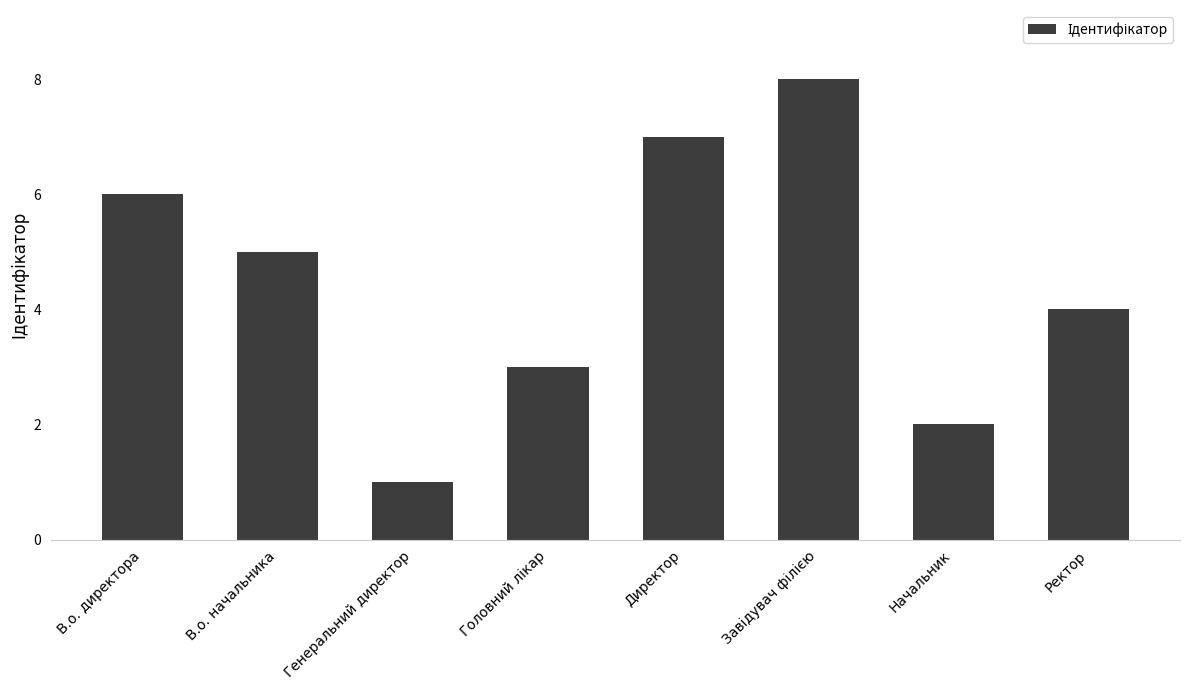

The value at Начальник is 1. True or false?

False